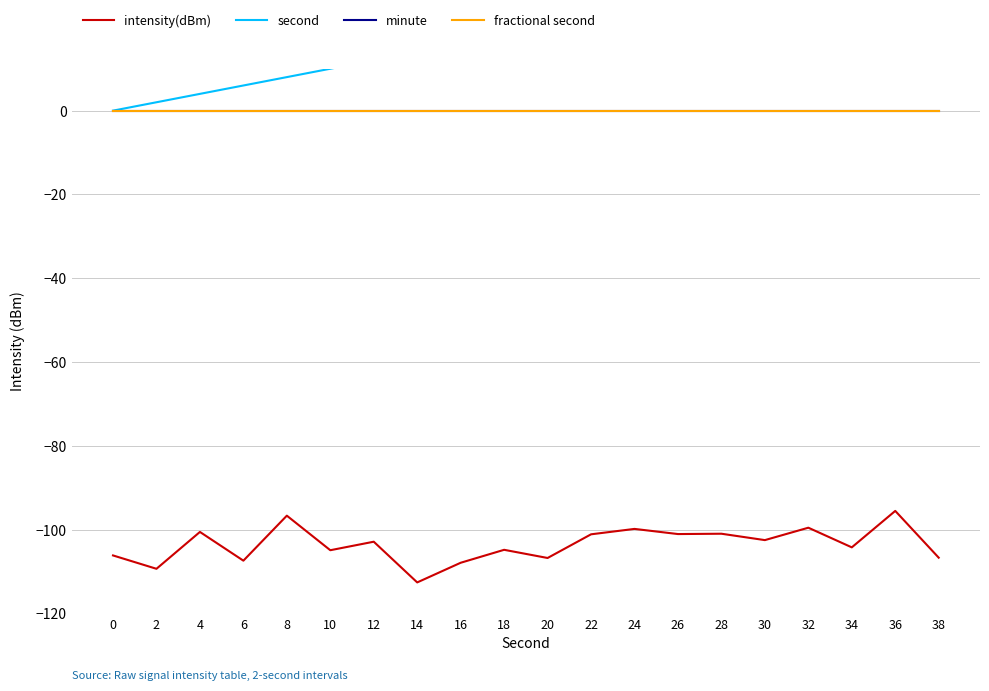

Reading left to right, extract all data points from this chart.

intensity(dBm): 0=-106.1	2=-109.3	4=-100.5	6=-107.4	8=-96.6	10=-104.9	12=-102.9	14=-112.6	16=-107.9	18=-104.8	20=-106.7	22=-101.1	24=-99.8	26=-101.0	28=-100.9	30=-102.5	32=-99.5	34=-104.2	36=-95.5	38=-106.7
second: 0=0.0	2=2.0	4=4.0	6=6.0	8=8.0	10=10.0	12=12.0	14=14.0	16=16.0	18=18.0	20=20.0	22=22.0	24=24.0	26=26.0	28=28.0	30=30.0	32=32.0	34=34.0	36=36.0	38=38.0
minute: 0=0.0	2=0.0	4=0.0	6=0.0	8=0.0	10=0.0	12=0.0	14=0.0	16=0.0	18=0.0	20=0.0	22=0.0	24=0.0	26=0.0	28=0.0	30=0.0	32=0.0	34=0.0	36=0.0	38=0.0
fractional second: 0=0.0	2=0.0	4=0.0	6=0.0	8=0.0	10=0.0	12=0.0	14=0.0	16=0.0	18=0.0	20=0.0	22=0.0	24=0.0	26=0.0	28=0.0	30=0.0	32=0.0	34=0.0	36=0.0	38=0.0